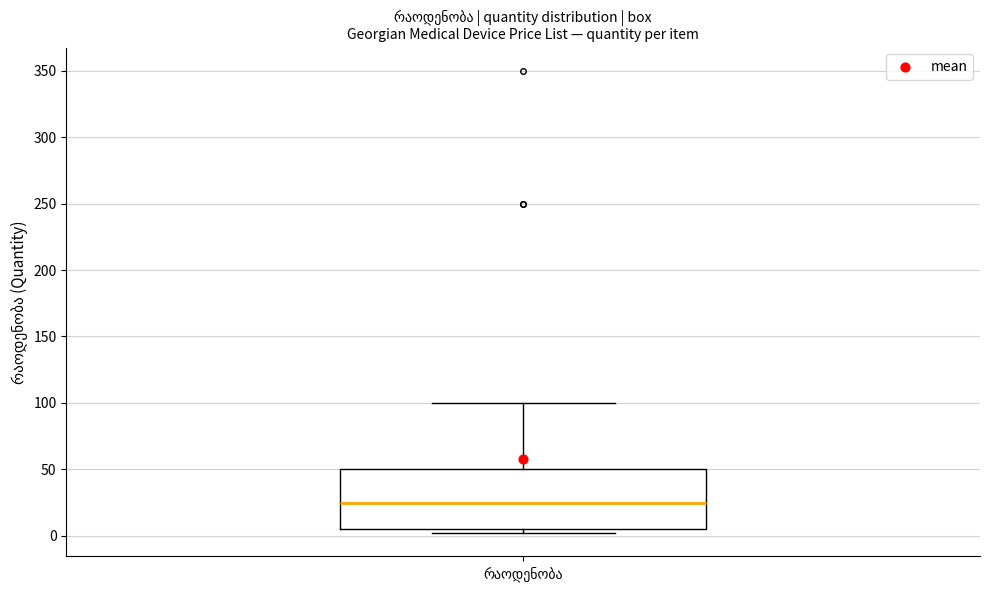

Read this box plot against the y-axis: the position of the median line, the range covered by the box, and the ends of both whiskers. The values are not printed on the chart, so give them approximately, as read against the axis.

median 25, box 5 to 50, whiskers 0 to 100